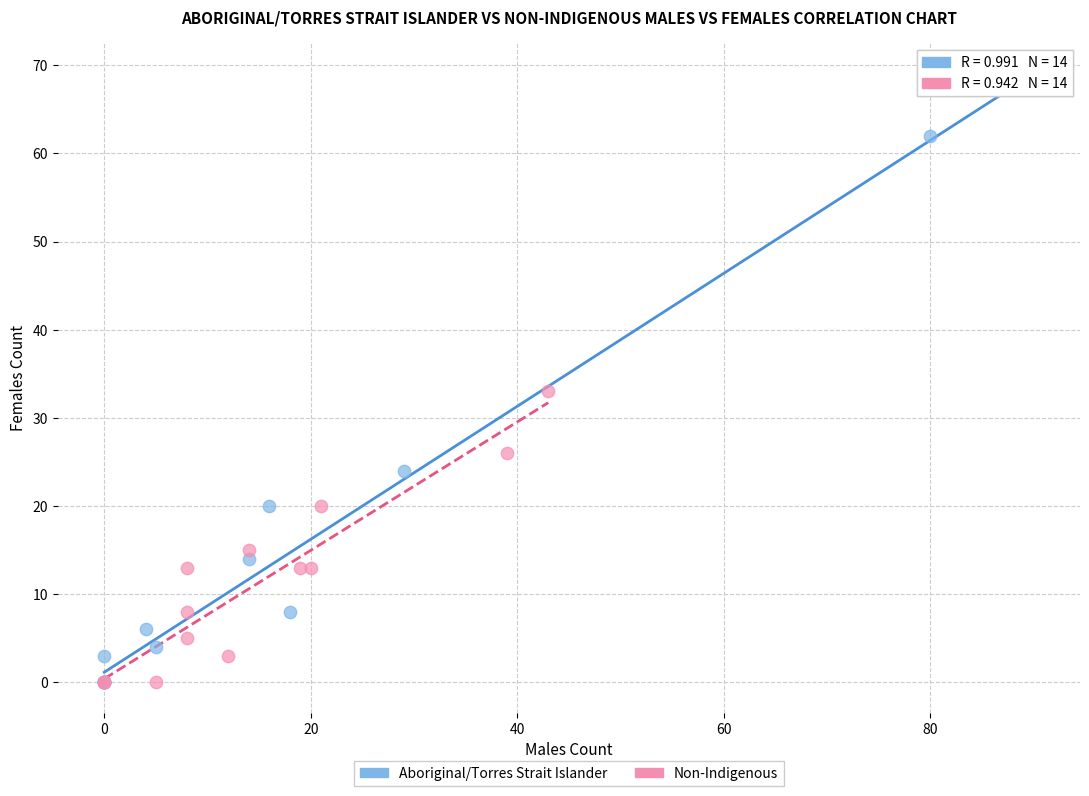

Which series has the largest Y range (max minus min)?

Aboriginal/Torres Strait Islander